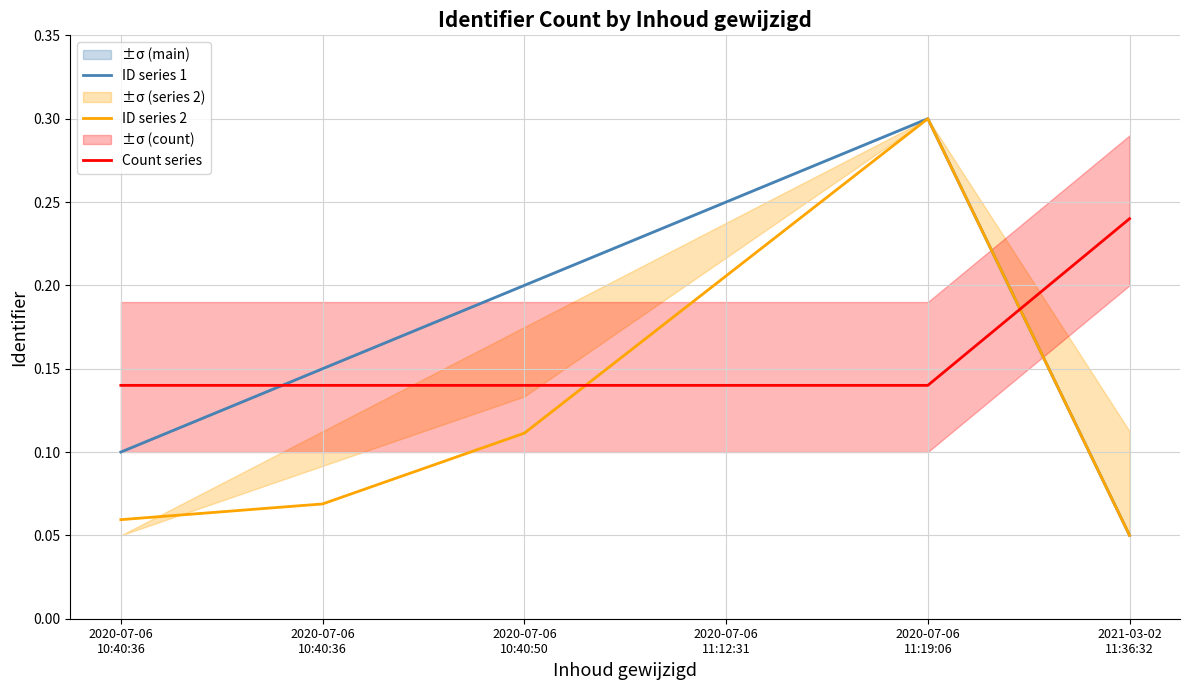

The Count series series shows 0.2 at 2021-03-02
11:36:32. True or false?

True